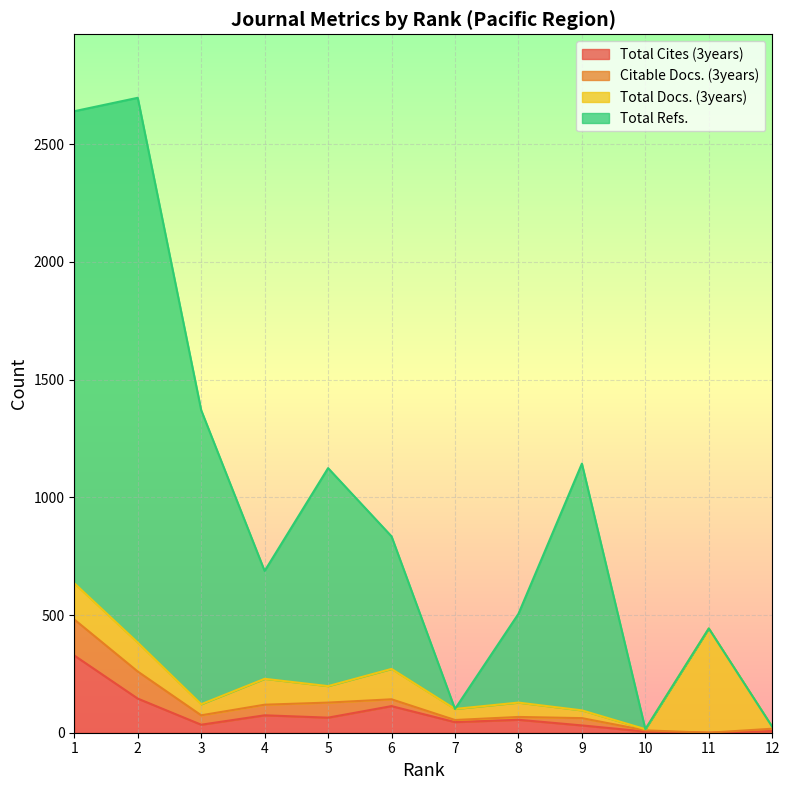

Is the value of Total Cites (3years) at 3 greater than the value of Total Refs. at 2?

No